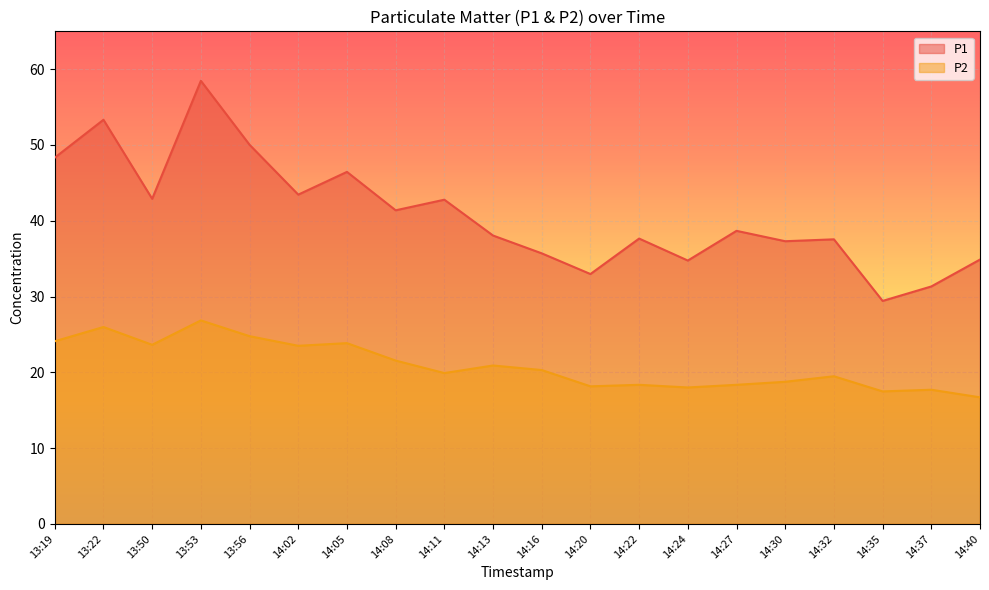

Between 13:19 and 13:56, which is larger?

13:56